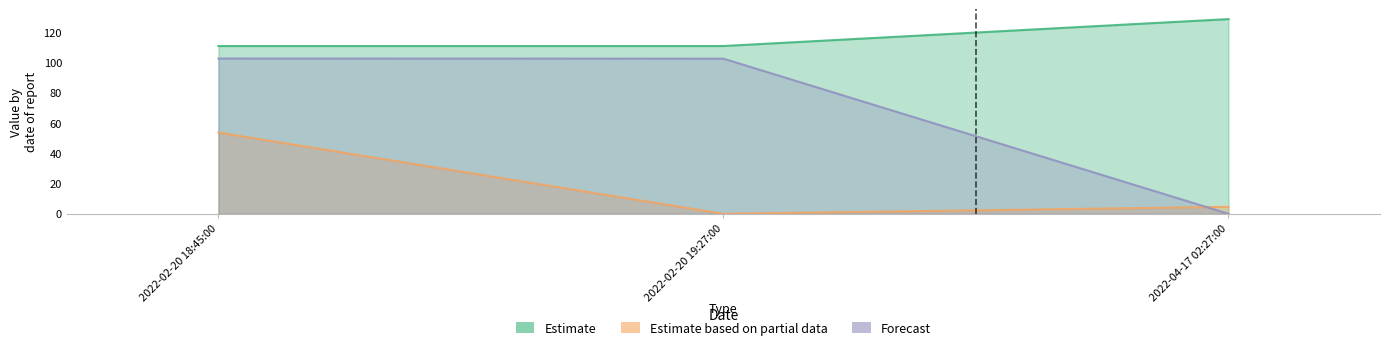

The Amount series shows 0.0 at 2022-04-17 02:27:00. True or false?

True